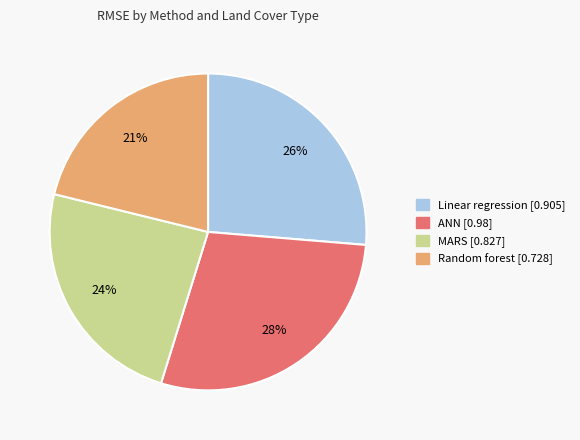

To the nearest percent, what is the average slice percentage?

25%